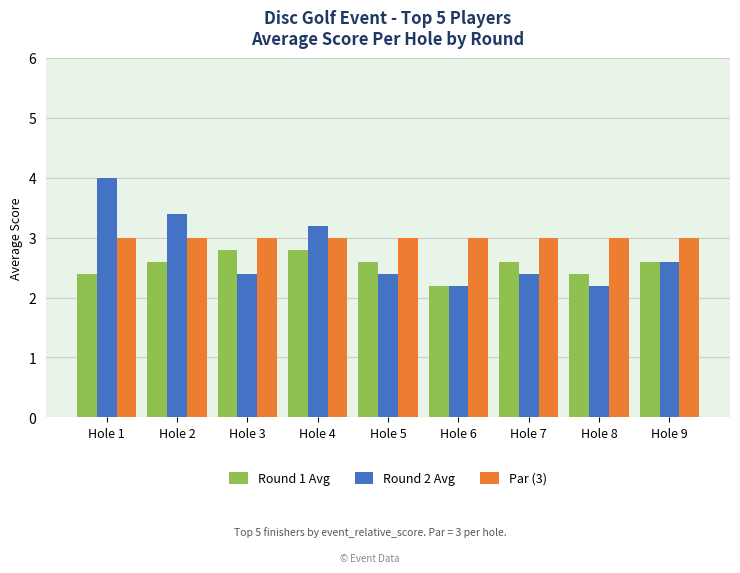

At which category is the sum across all series the highest?

Hole 1